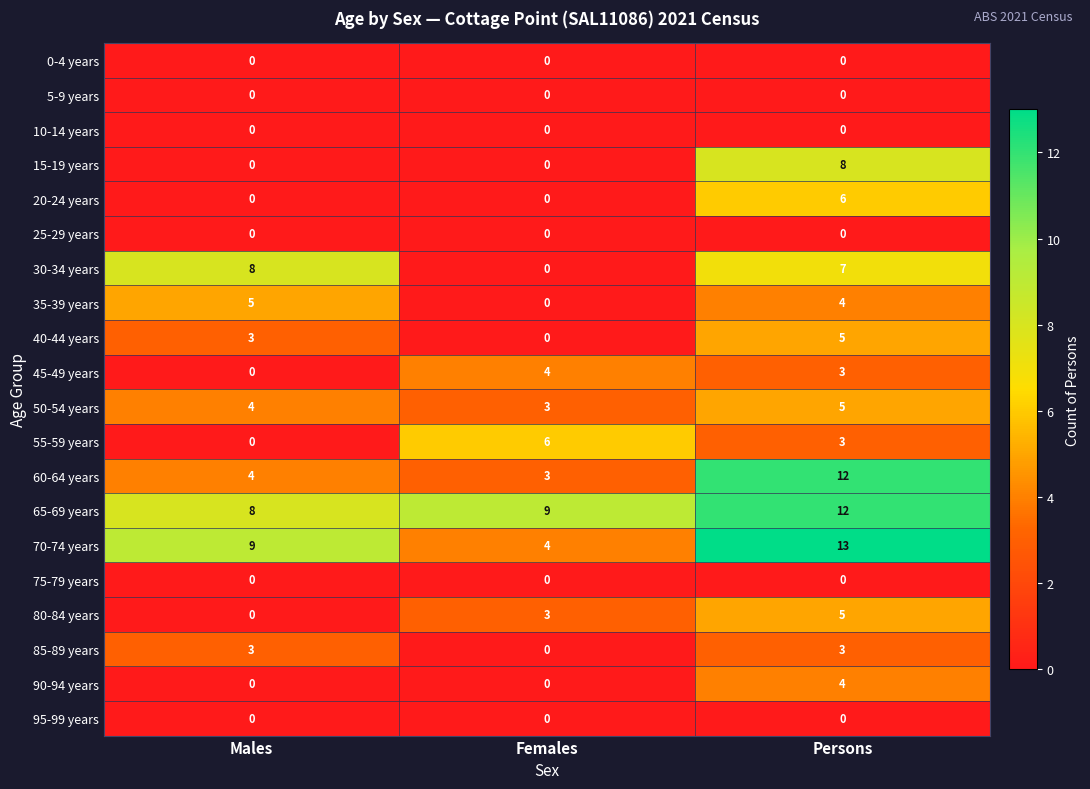

At how many categories does at least one series exceed 6?

3